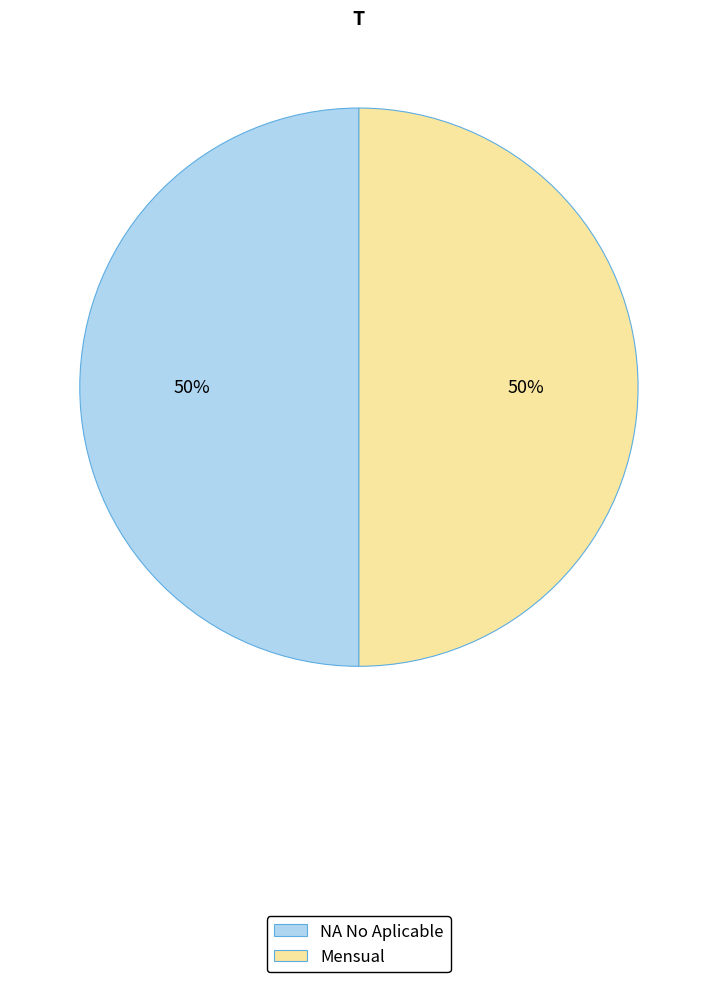

How many segments does this pie chart have?

2